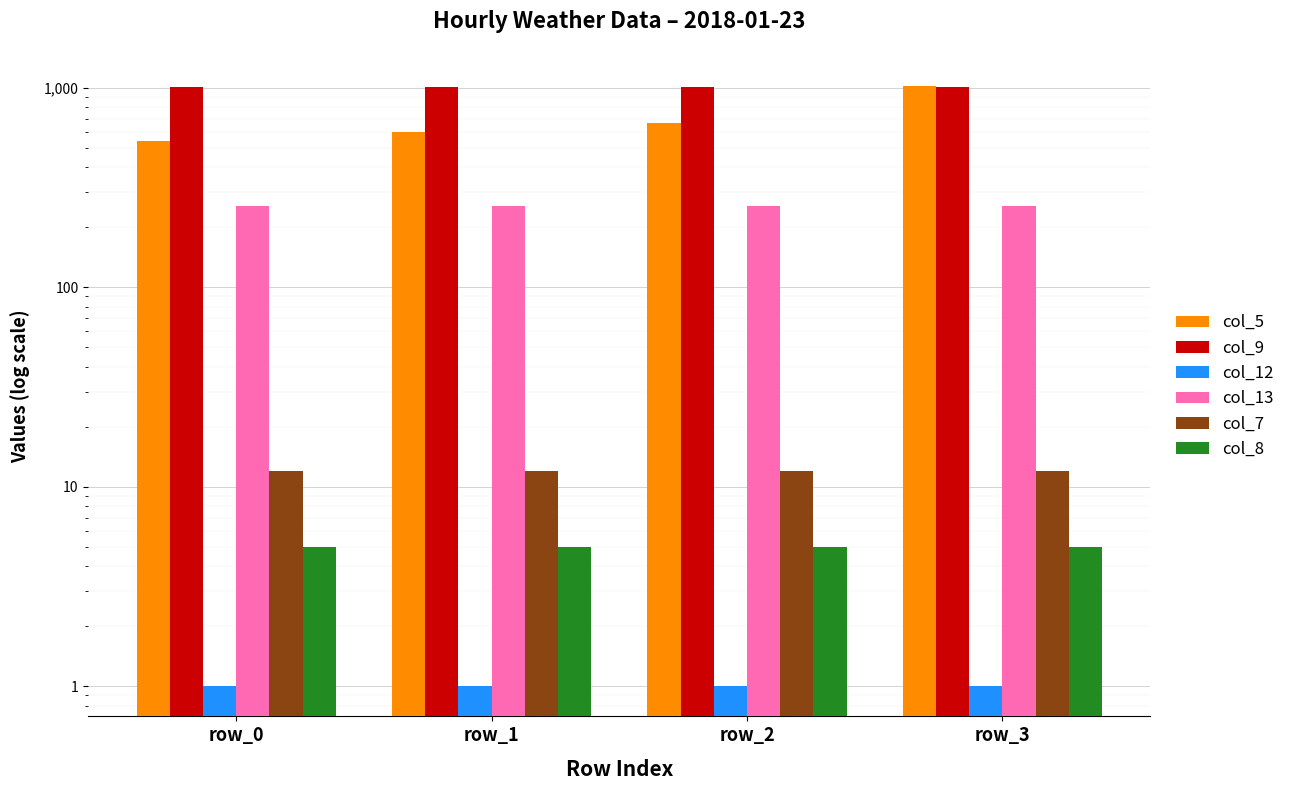

At which label does col_7 reach its minimum?

row_0